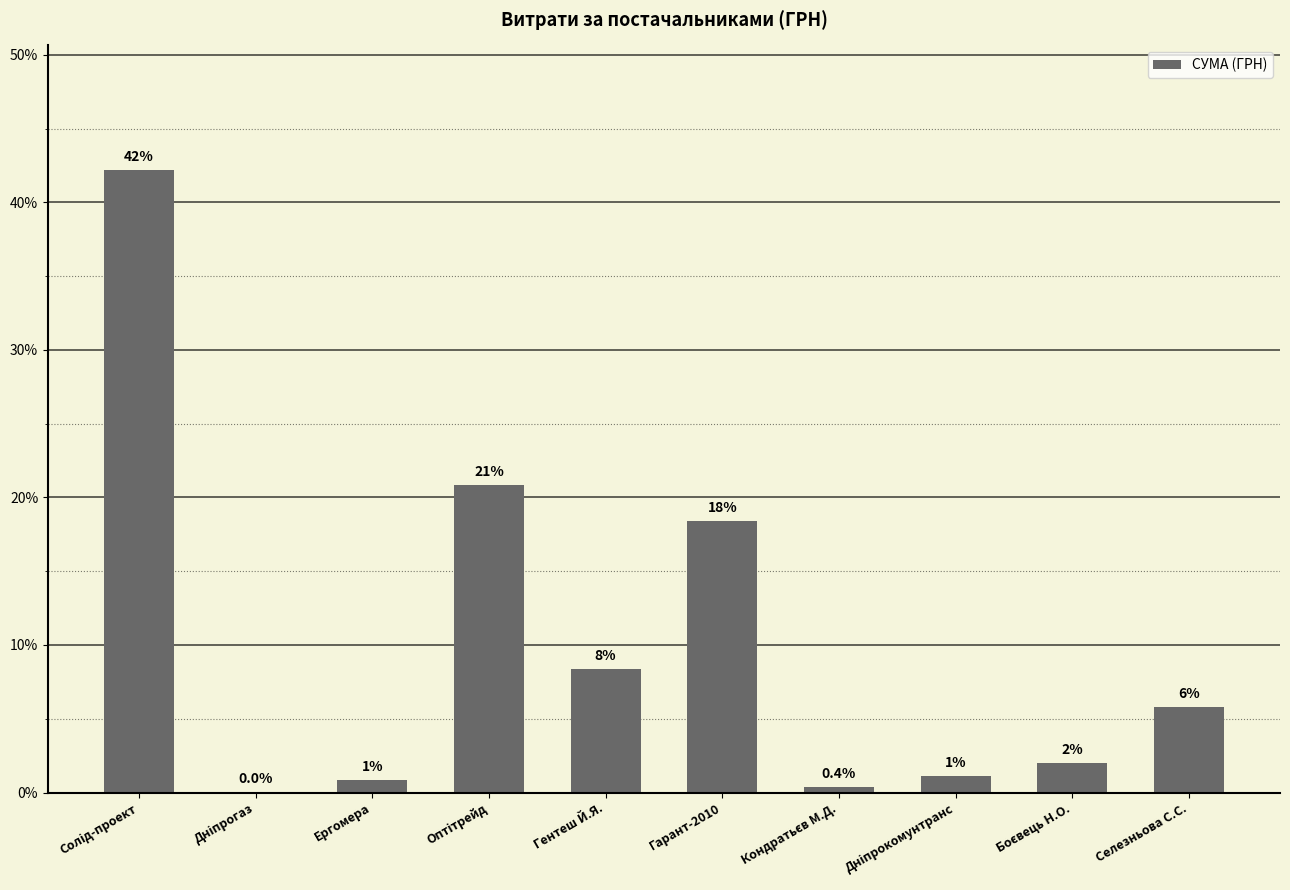

Are the bars horizontal?

No